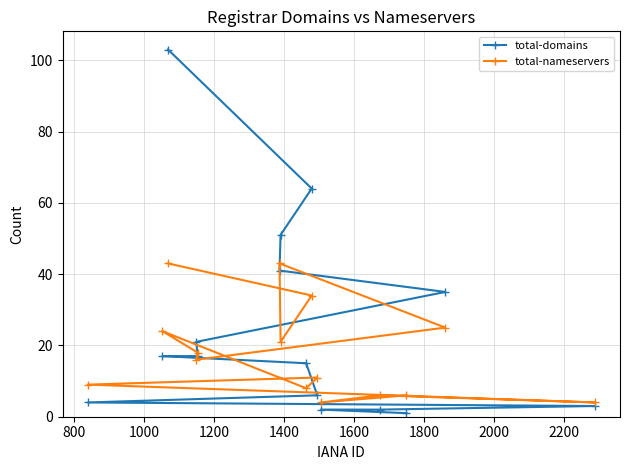

What is the average value of the total-domains series?

25